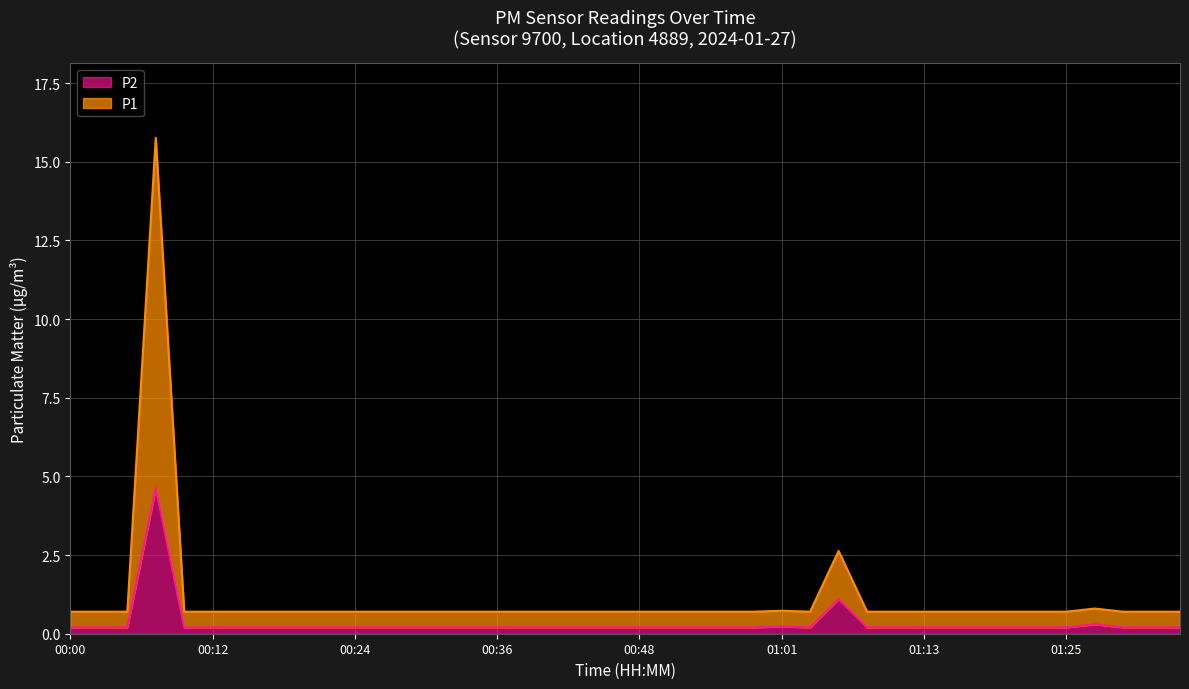

The value of P1 at 00:12 is 1.1. True or false?

False